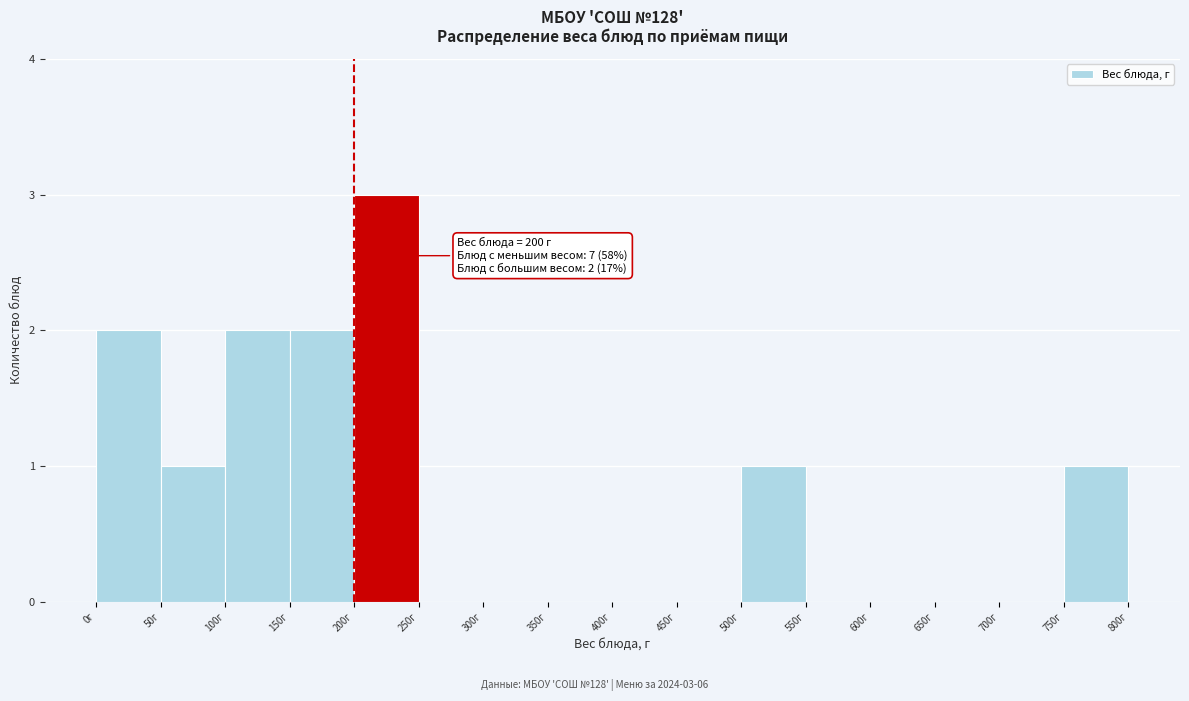

Which range on the x-axis has the tallest bar?

200 to 250